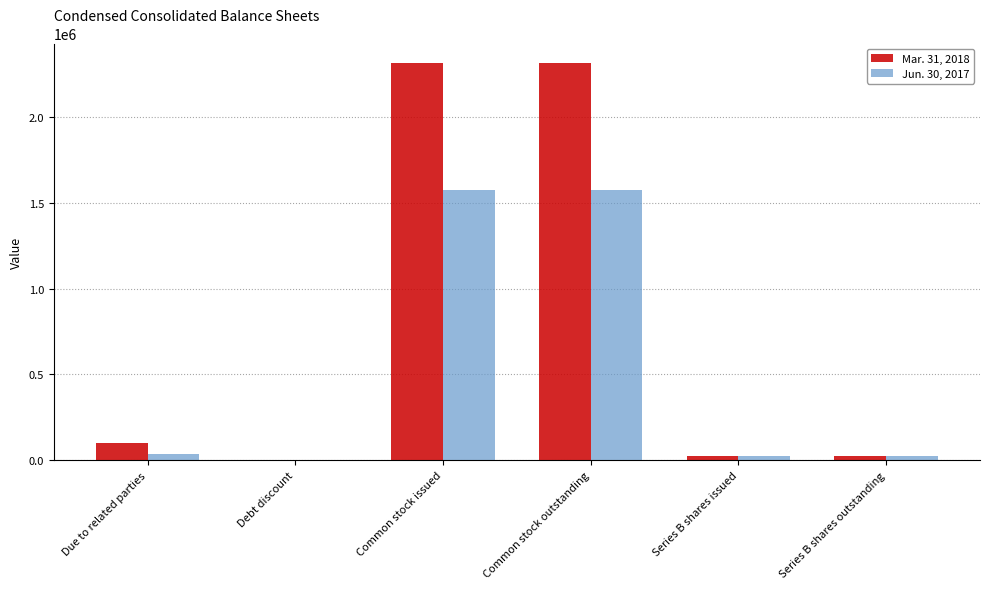

The Mar. 31, 2018 series shows 25000 at Series B shares issued. True or false?

True